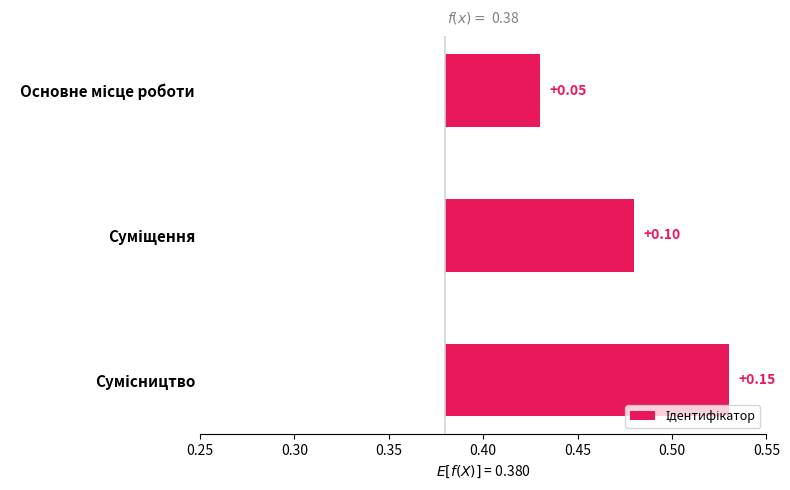

What is the value of the 2nd bar from the left?

0.1